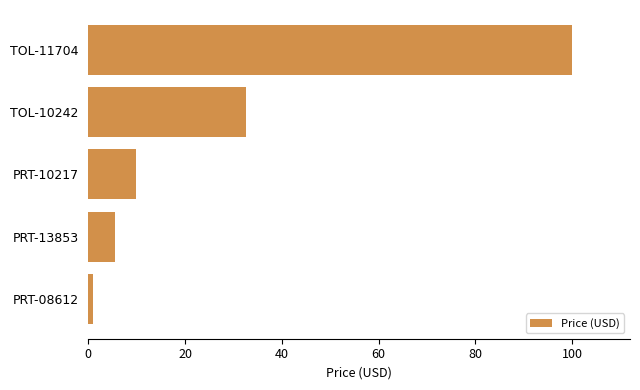

What is the value of the 2nd bar from the top?

32.5